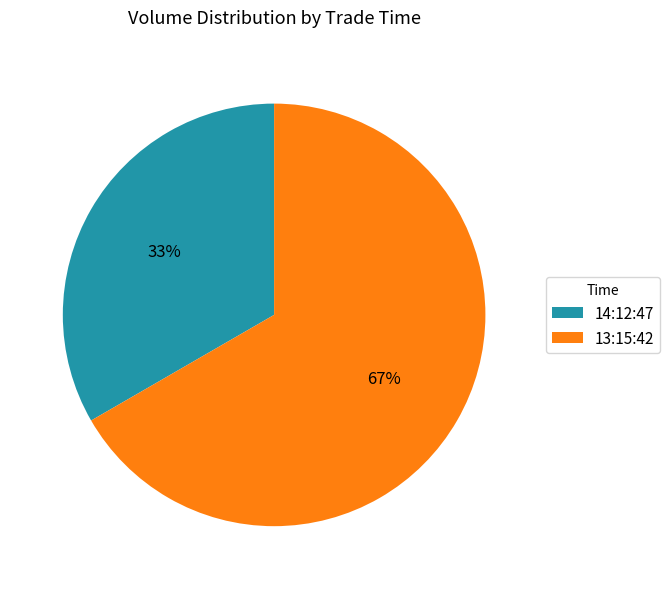

Does 13:15:42 account for over 50% of the chart?

Yes